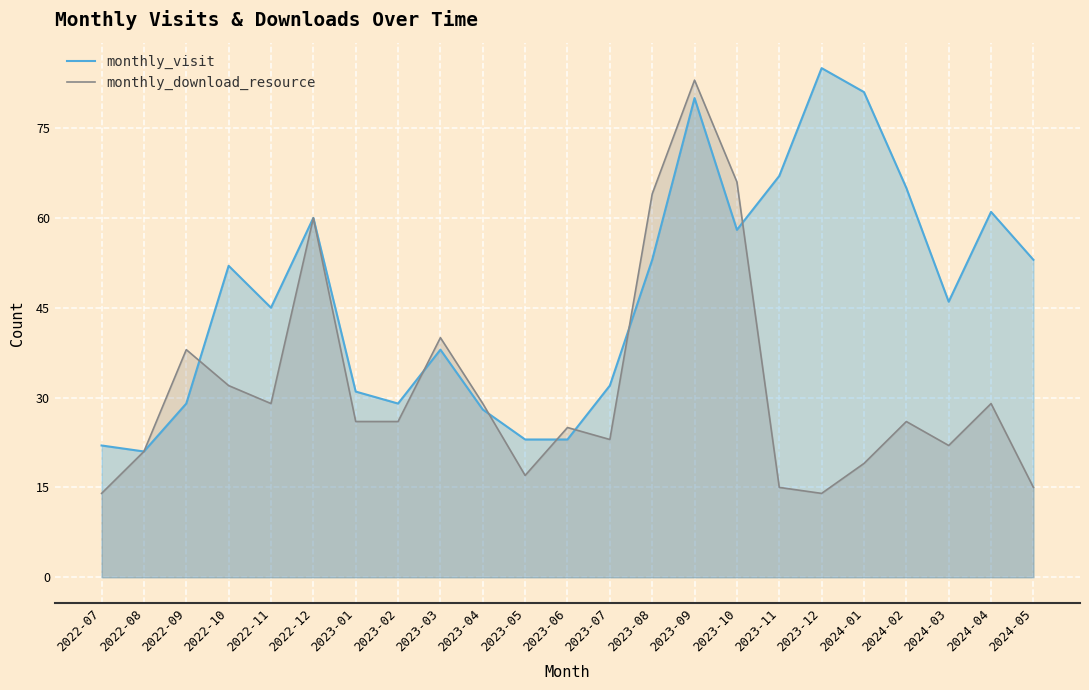

How many values in the monthly_visit series are below 46?

11